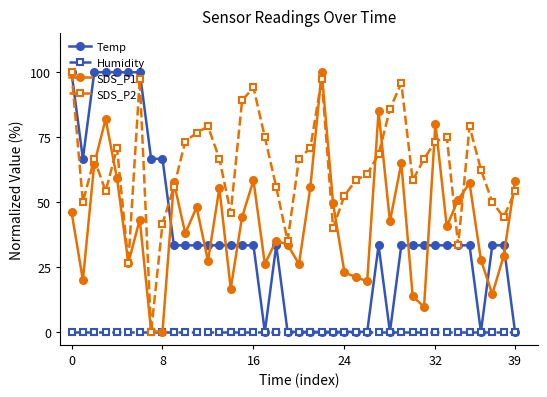

What is the value of the SDS_P1 point at the 26th from the left?

21.1